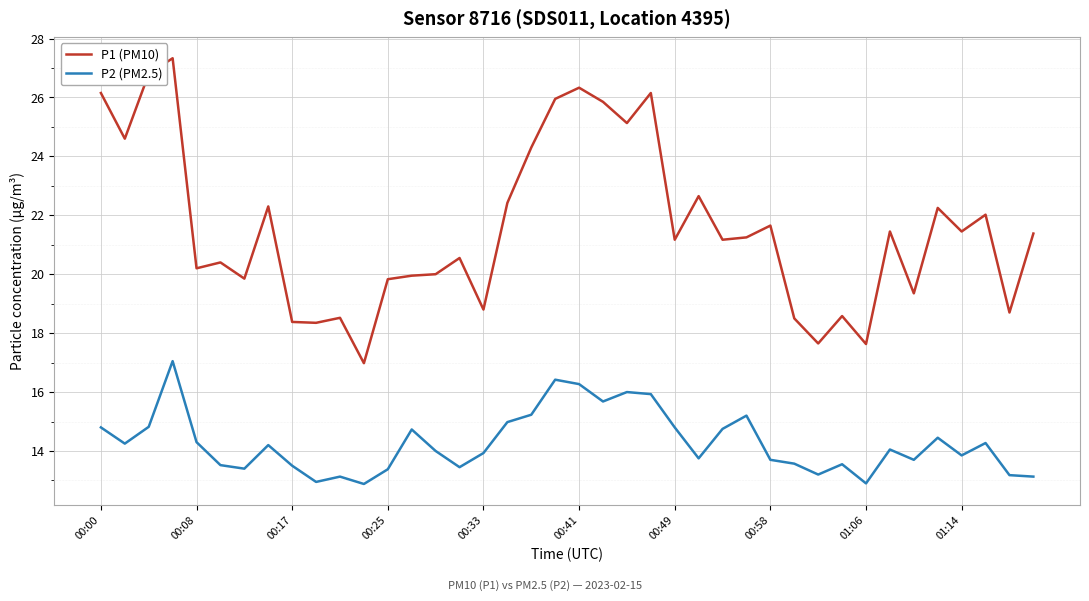

Which series has the largest total across all categories?

P1 (PM10)